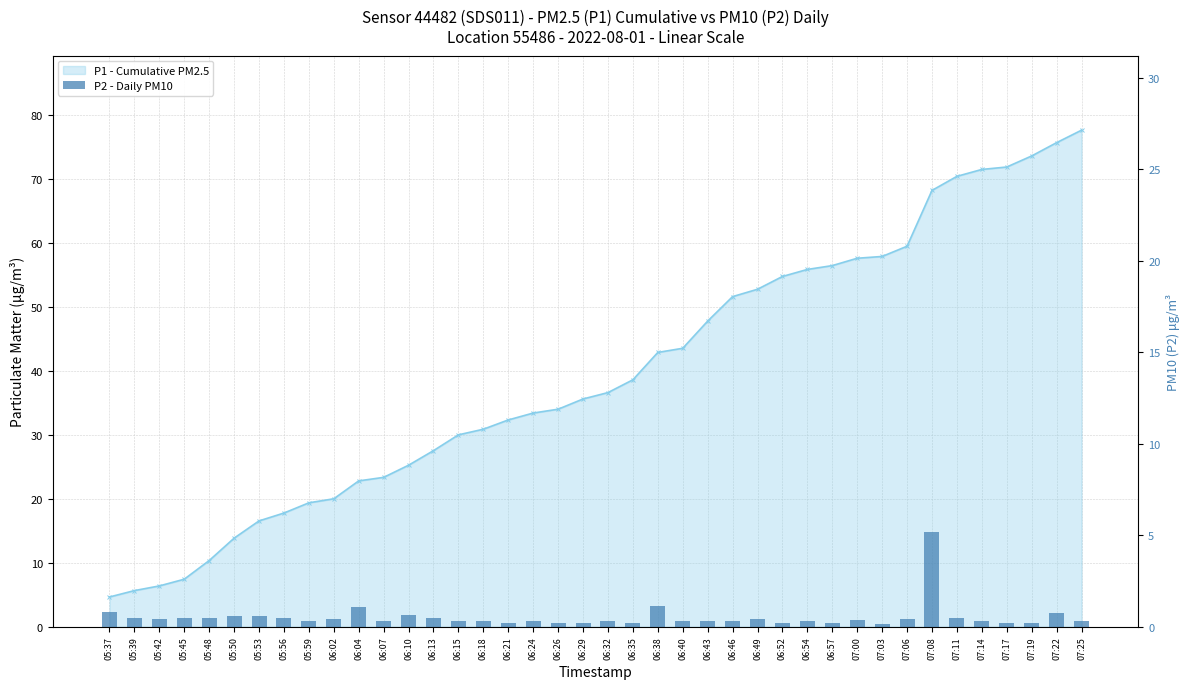

How many bars are there in total?

40